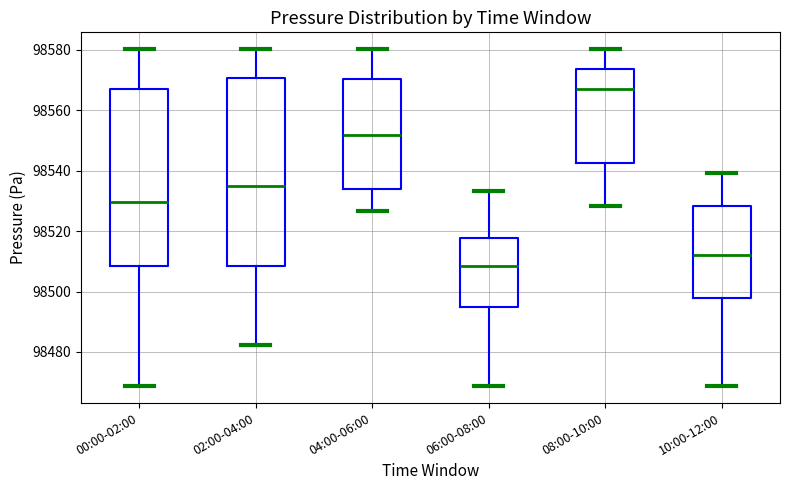

Which box's median line is the highest?

08:00-10:00